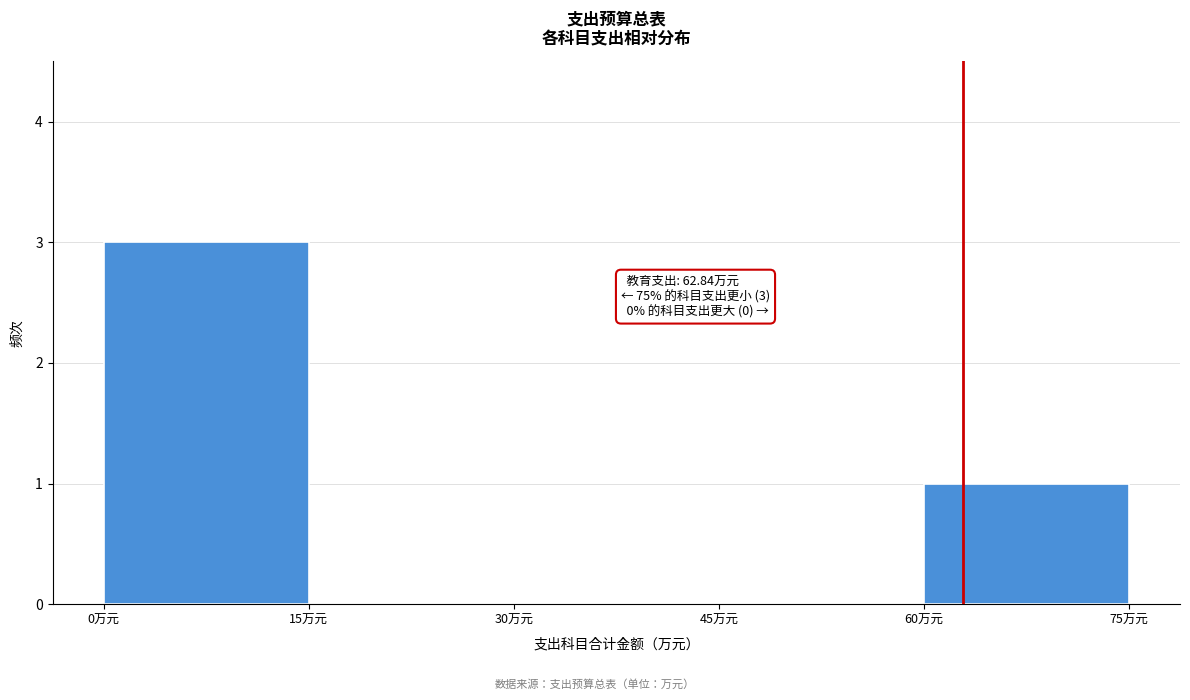

Which range on the x-axis has the tallest bar?

0 to 15